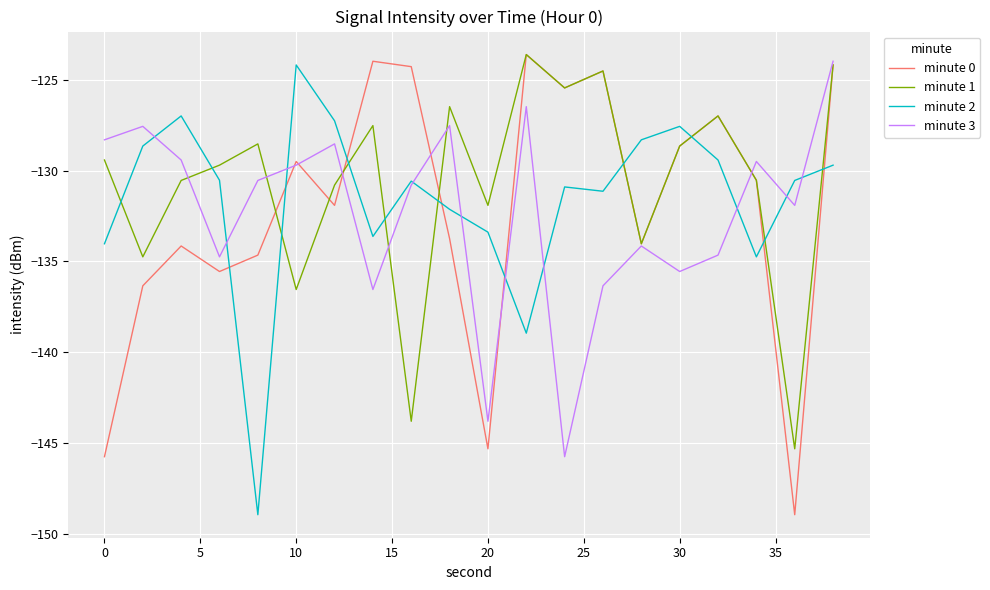

How many lines are shown in the chart?

4